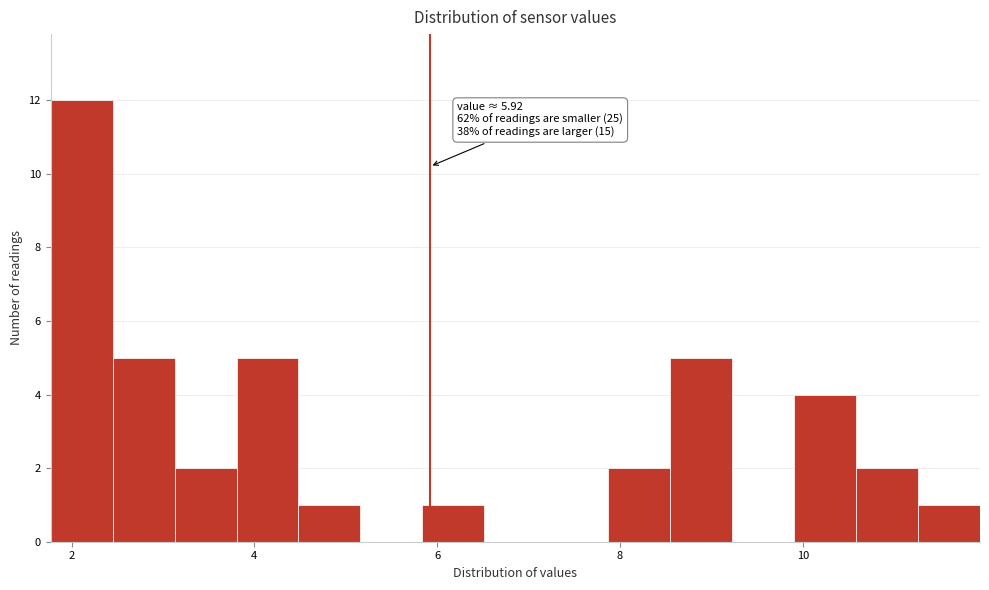

Around what value on the x-axis is the tallest bar? Give the approximate position of its centre, as read against the axis.

2.2